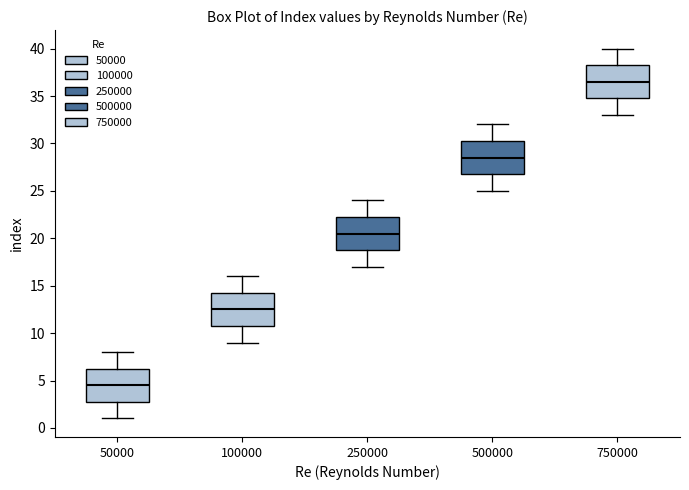

Reading left to right, transcribe this box plot: for each box, give where its median line is, the range the box spans, and where its two whiskers end, as read against the y-axis. The values are not printed on the chart, so give them approximately, as read against the axis.

50000: median 4.5, box 3.0 to 6.5, whiskers 1.0 to 8.0
100000: median 12.5, box 11.0 to 14.5, whiskers 9.0 to 16.0
250000: median 20.5, box 19.0 to 22.5, whiskers 17.0 to 24.0
500000: median 28.5, box 27.0 to 30.5, whiskers 25.0 to 32.0
750000: median 36.5, box 35.0 to 38.5, whiskers 33.0 to 40.0